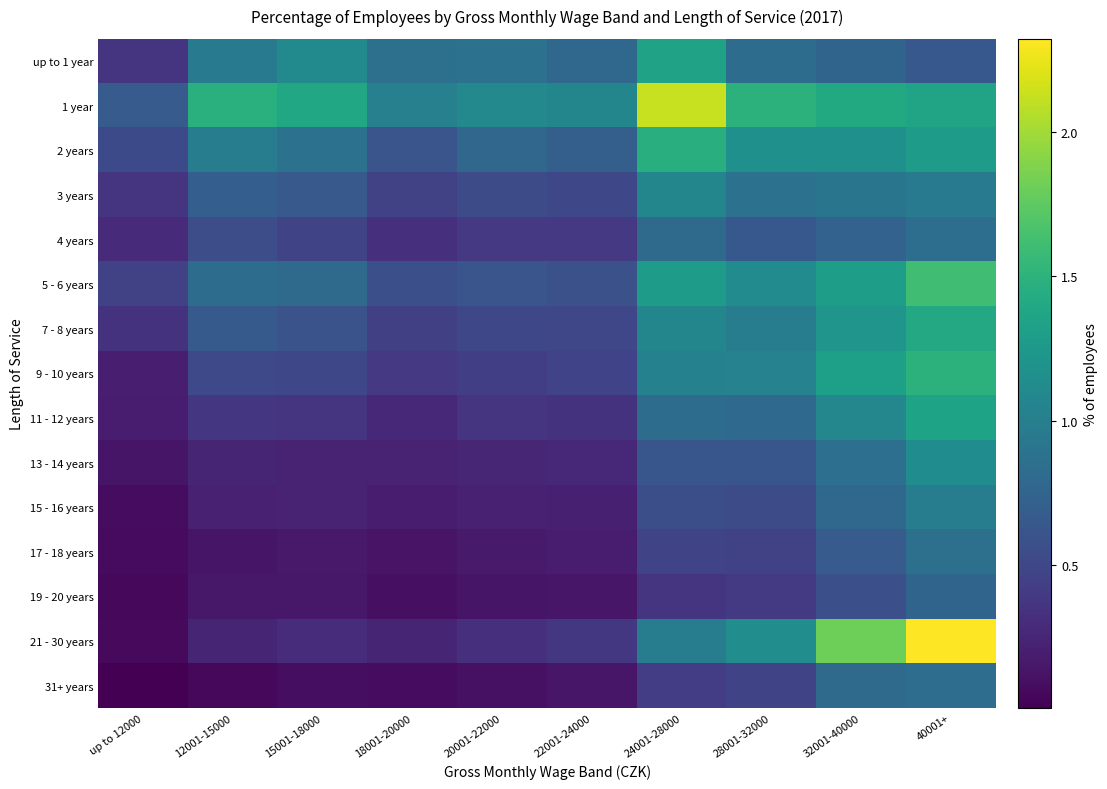

What is the spread (max minus min) of values at 22001-24000?

0.9